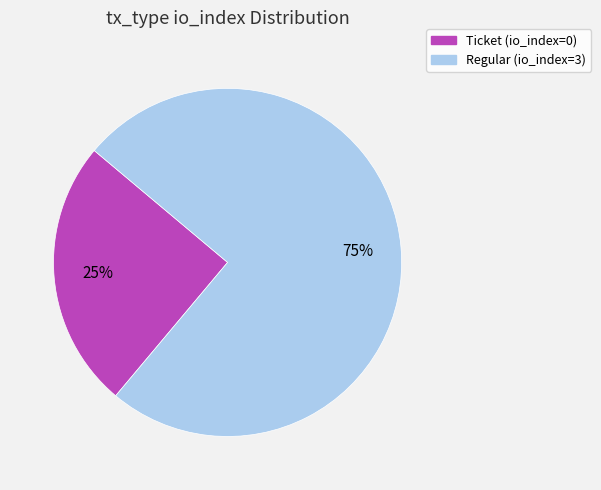

What is the largest slice in the pie chart?

Regular (io_index=3)